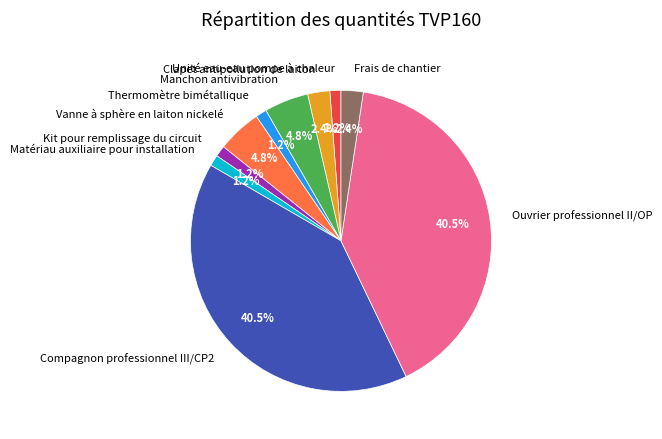

What portion of the pie excludes Unité eau-eau pompe à chaleur?

98.8%